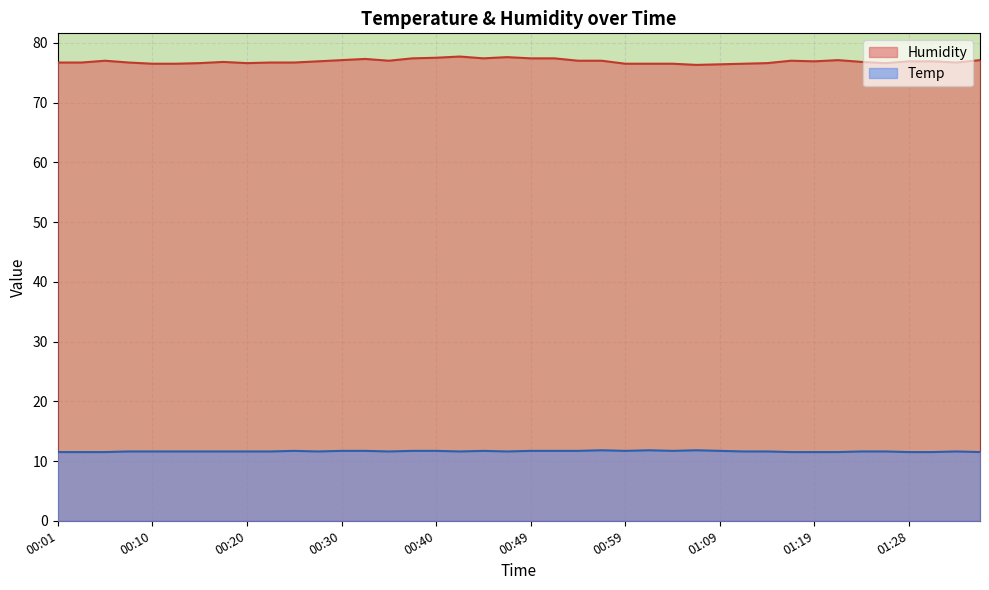

Count the number of data series in this chart.

2